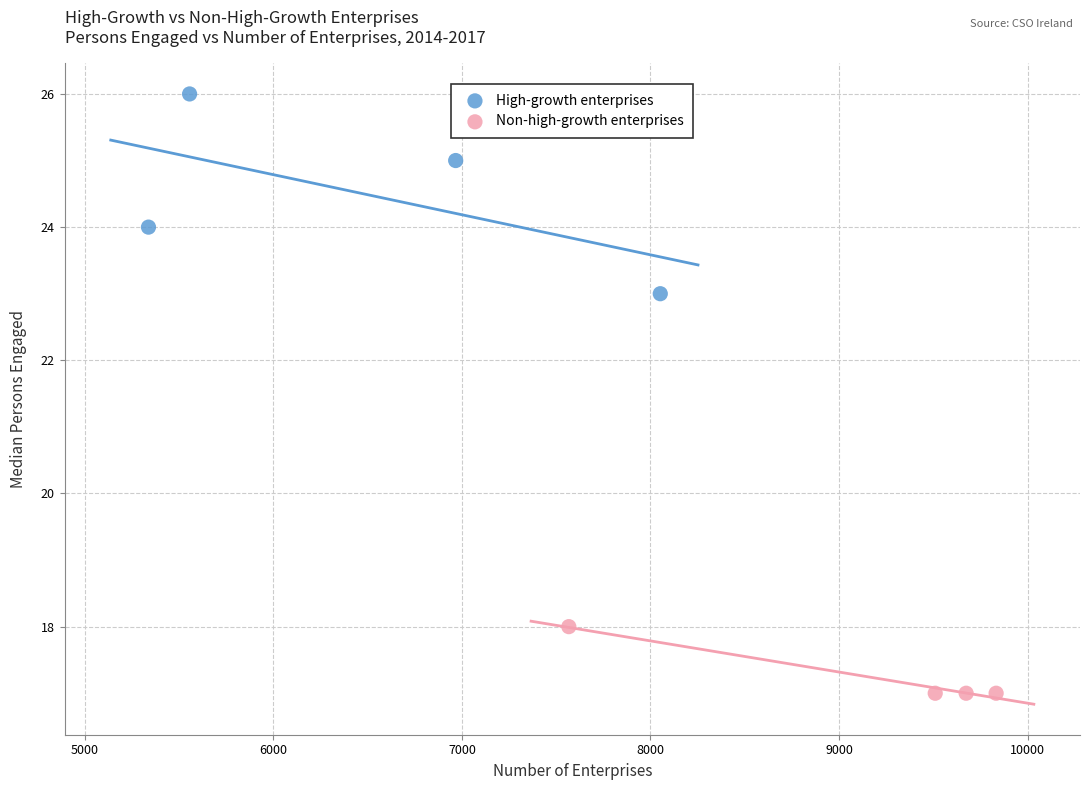

Which series contains the lowest Y value?

Non-high-growth enterprises